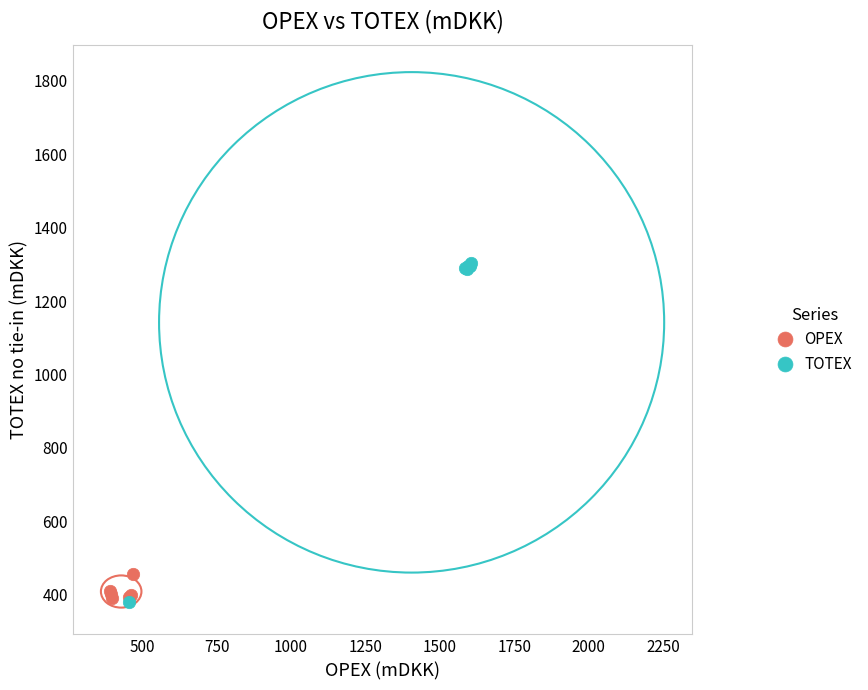

Which series reaches the maximum Y coordinate?

TOTEX